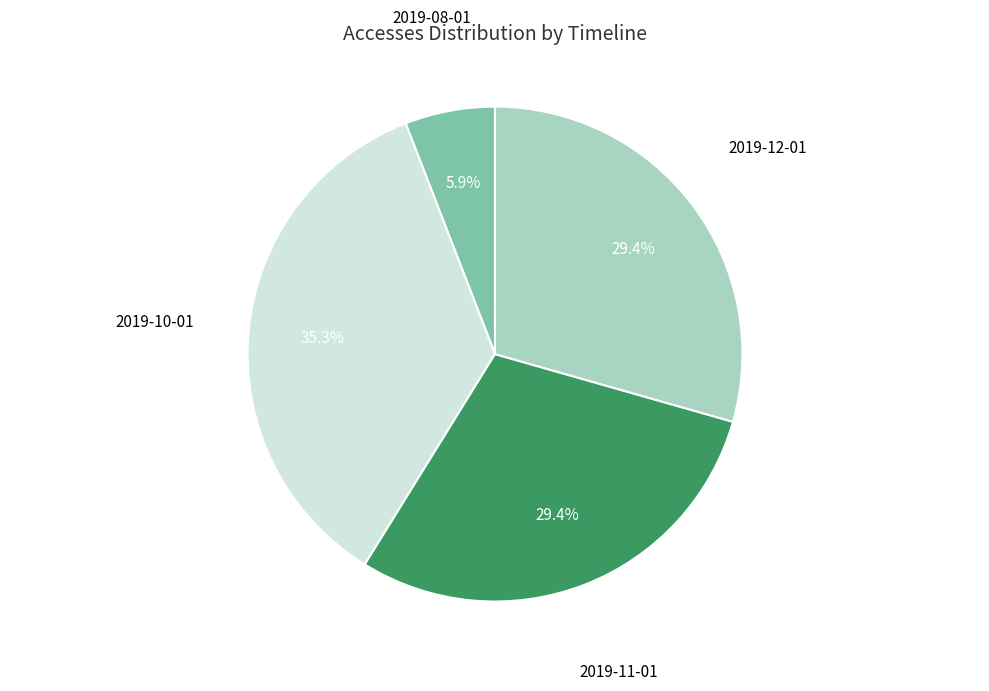

Is there any slice that represents more than half of the pie?

No